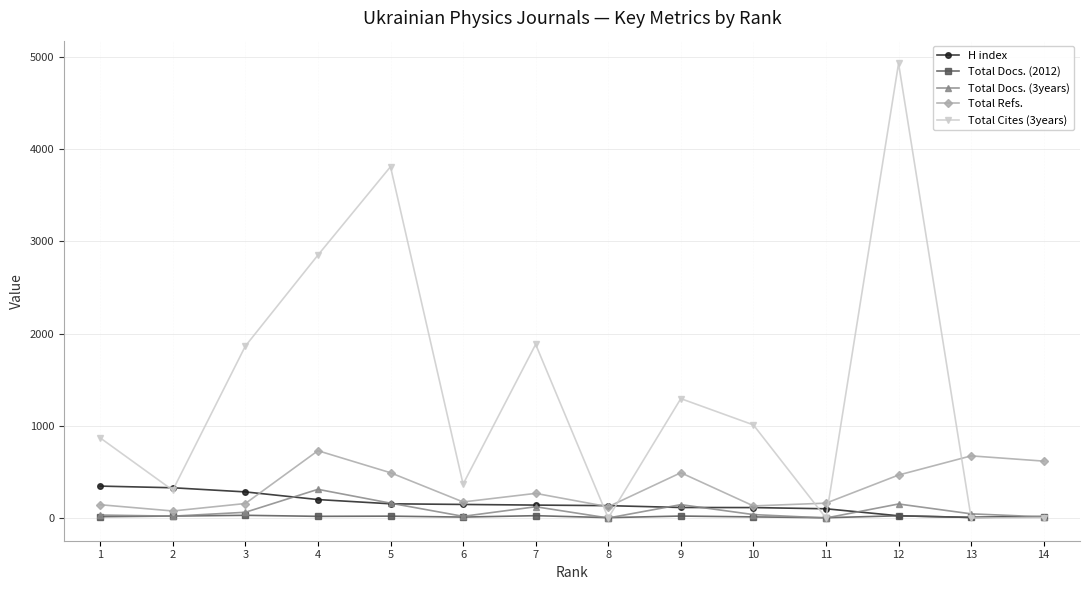

Is it true that H index equals 147 at 6?

True